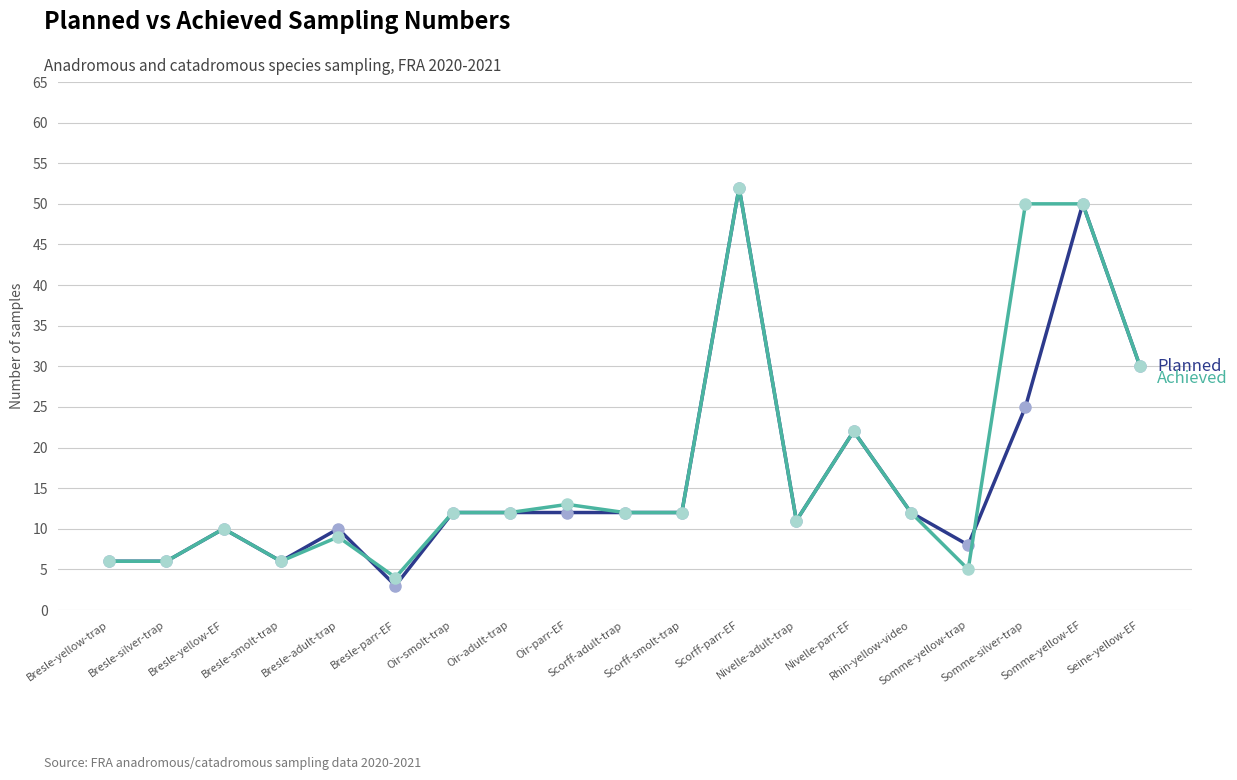

What is the smallest value displayed?

3